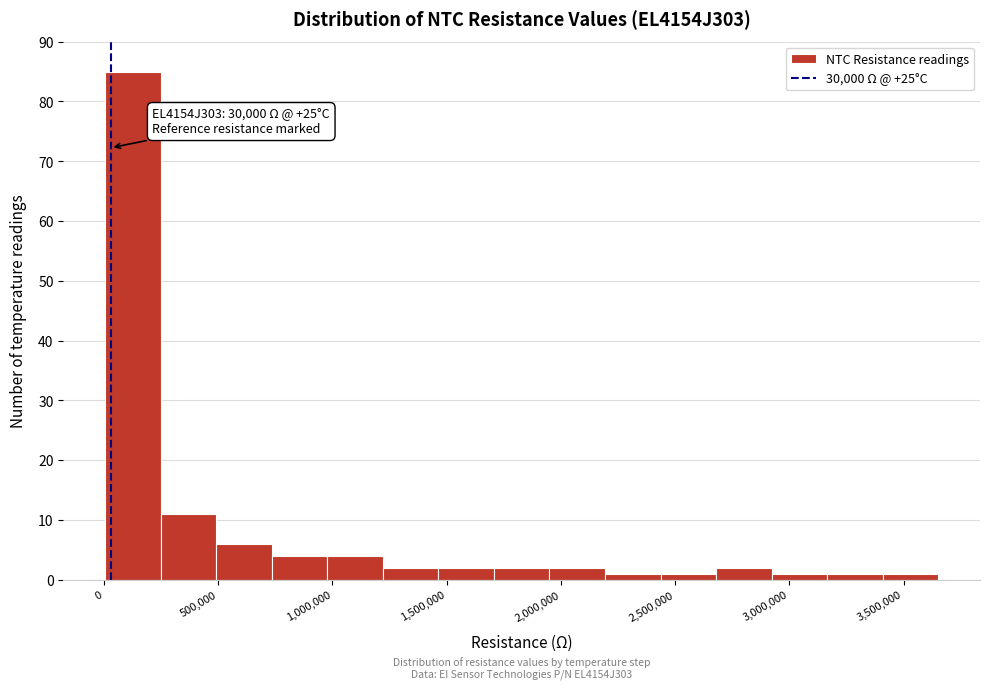

Which range on the x-axis has the tallest bar?

0 to 250000